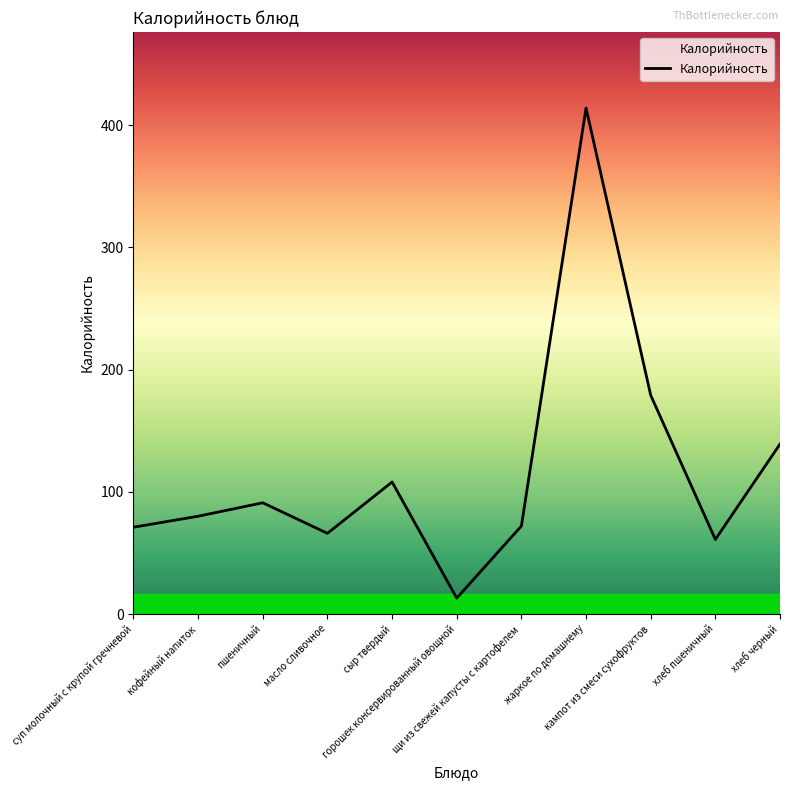

What is the difference between the maximum and minimum values?

401